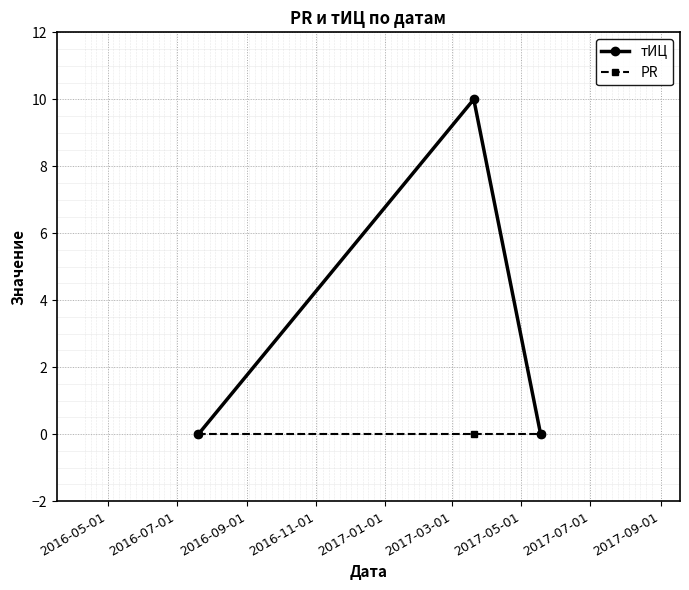

Which series has the largest total across all categories?

тИЦ